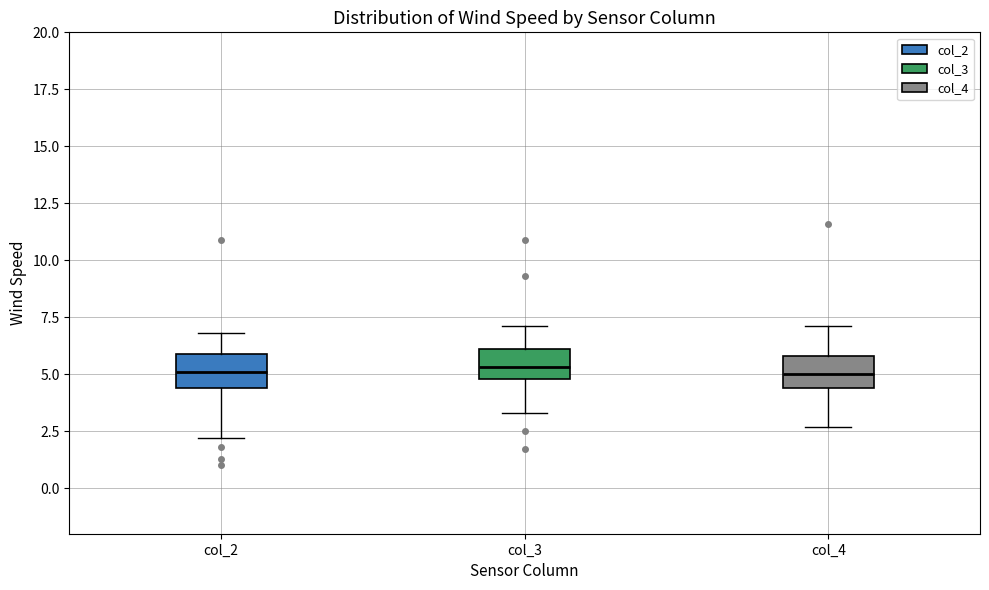

Reading left to right, transcribe this box plot: for each box, give where its median line is, the range the box spans, and where its two whiskers end, as read against the y-axis. The values are not printed on the chart, so give them approximately, as read against the axis.

col_2: median 5.0, box 4.5 to 6.0, whiskers 2.0 to 7.0
col_3: median 5.5, box 5.0 to 6.0, whiskers 3.5 to 7.0
col_4: median 5.0, box 4.5 to 6.0, whiskers 2.5 to 7.0